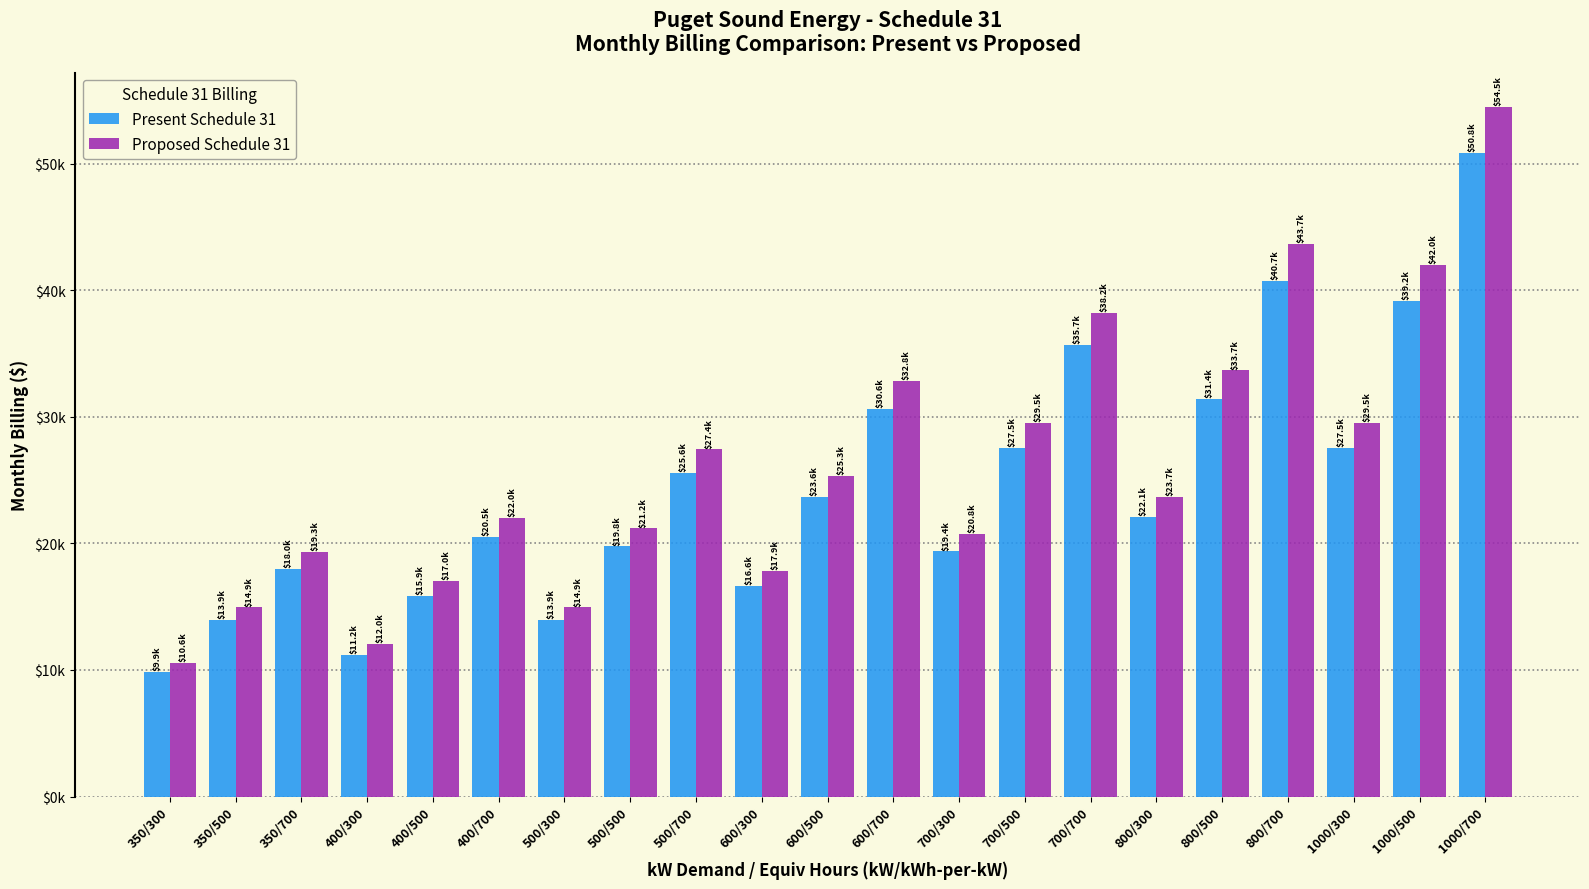

Are the bars horizontal?

No